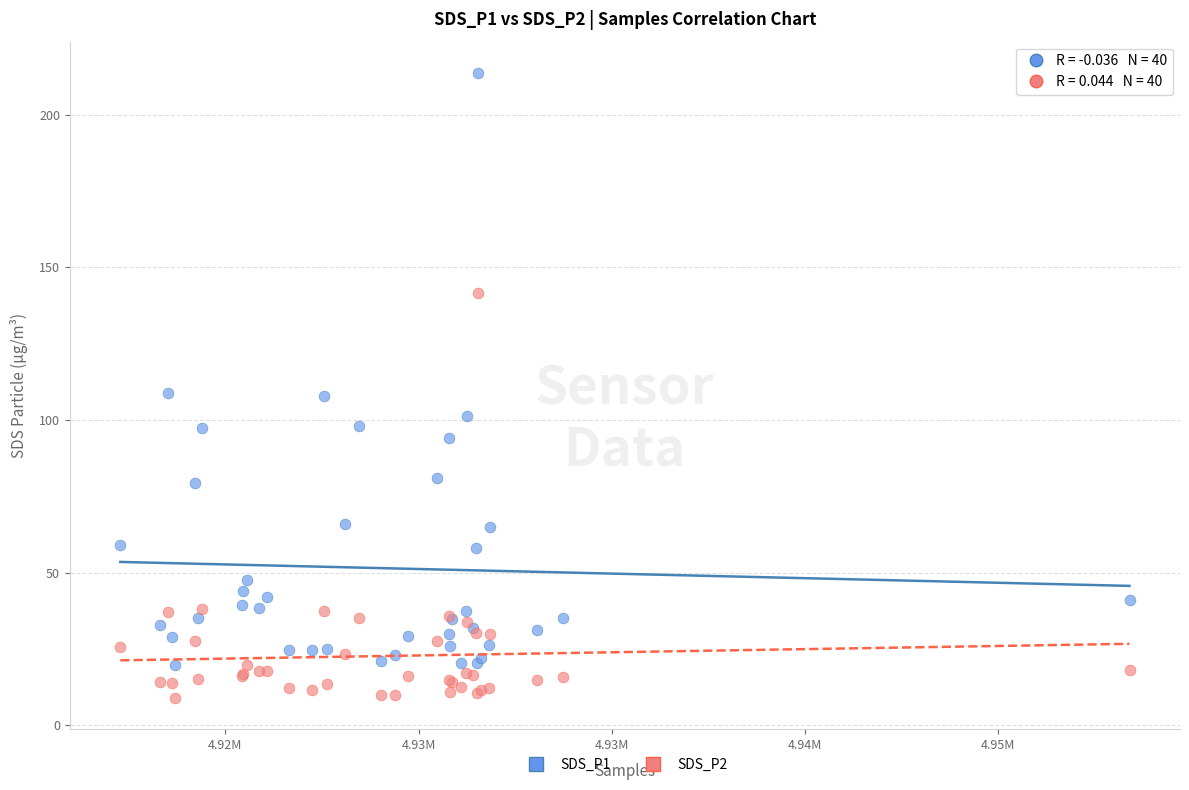

Which series reaches the minimum Y coordinate?

SDS_P2